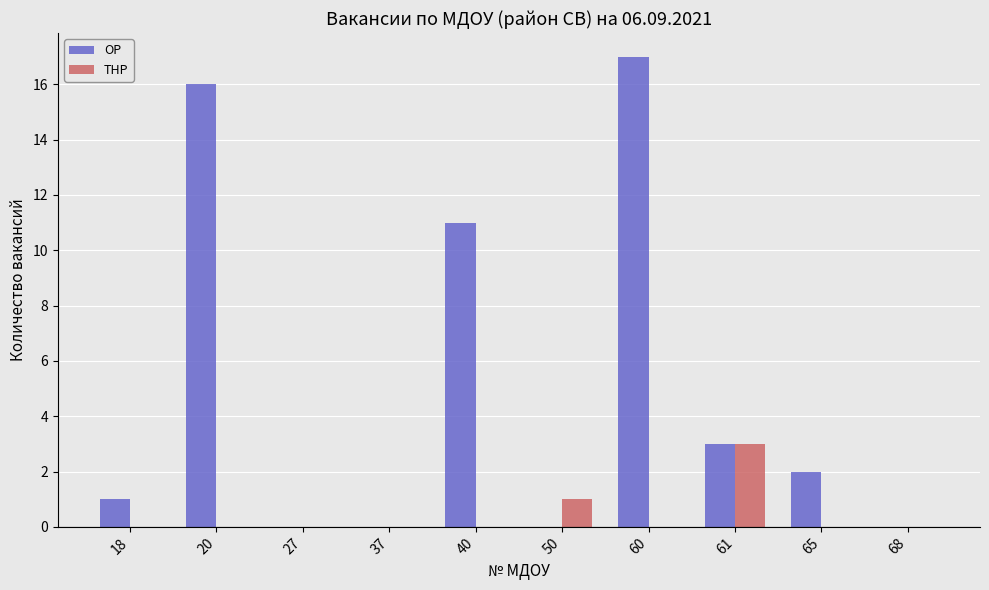

Does the chart contain stacked bars?

No